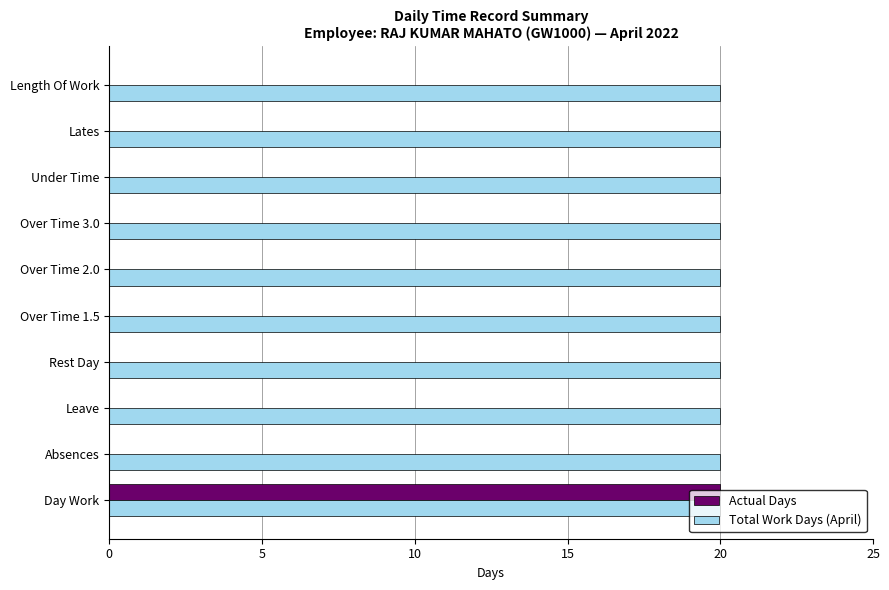

Which category has the highest value in the Actual Days series?

Day Work